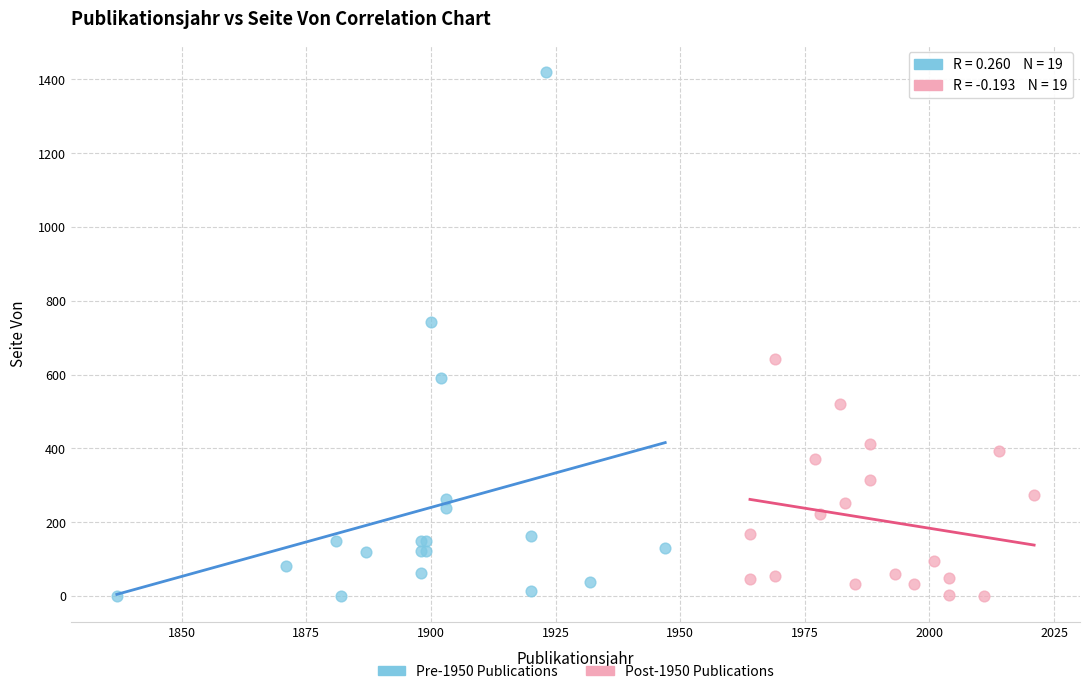

Which series has the largest Y range (max minus min)?

Pre-1950 Publications